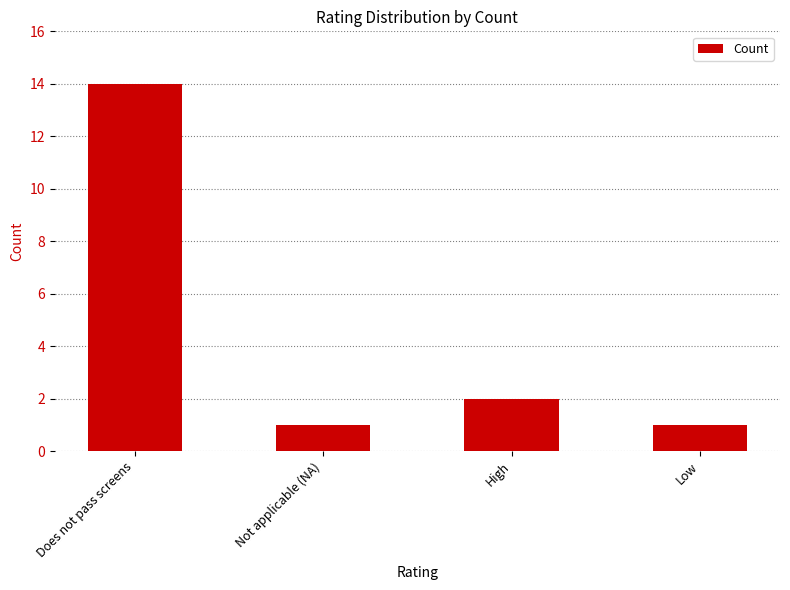

At which category does the chart reach its peak across all series?

Does not pass screens